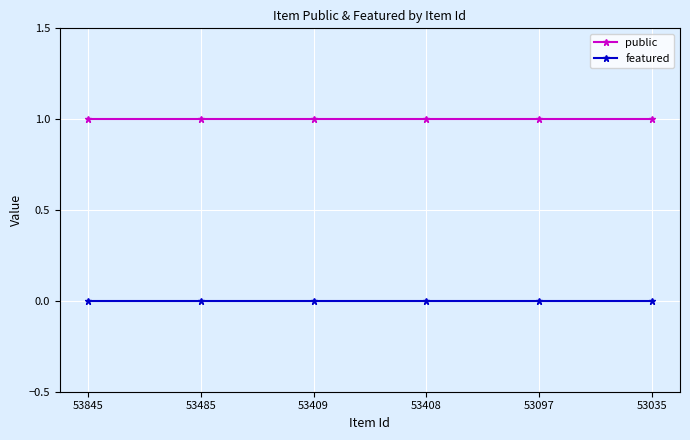

What value does the public series have at 53035?

1